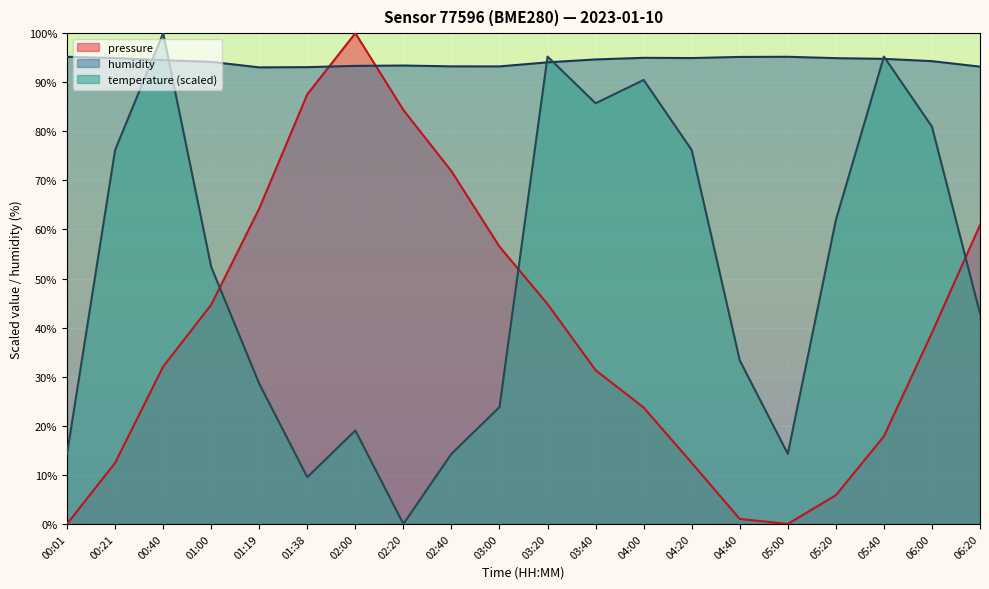

What is the approximate value of humidity at 00:01?

95.2